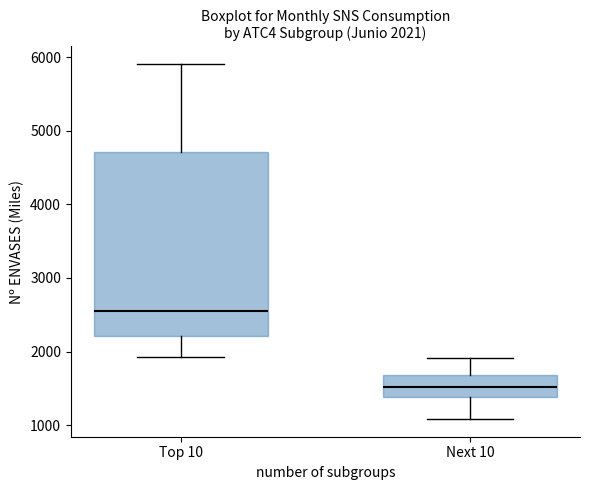

Which box's median line is the lowest?

Next 10